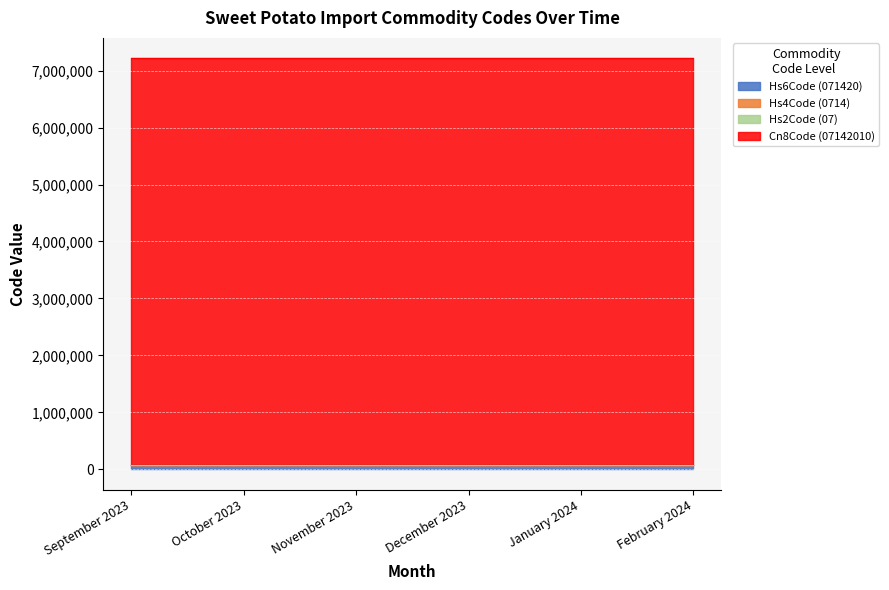

Reading left to right, list all the values displayed in this chart.

Hs6Code (071420): 71420	71420	71420	71420	71420	71420
Hs4Code (0714): 714	714	714	714	714	714
Hs2Code (07): 7	7	7	7	7	7
Cn8Code (07142010): 7142010	7142010	7142010	7142010	7142010	7142010